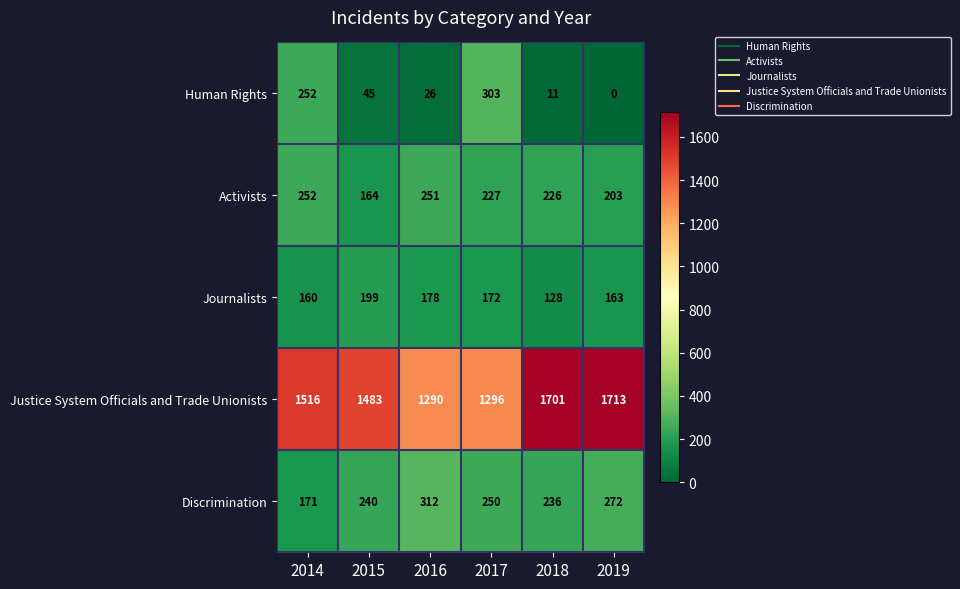

Which label corresponds to the smallest value in the chart?

2019